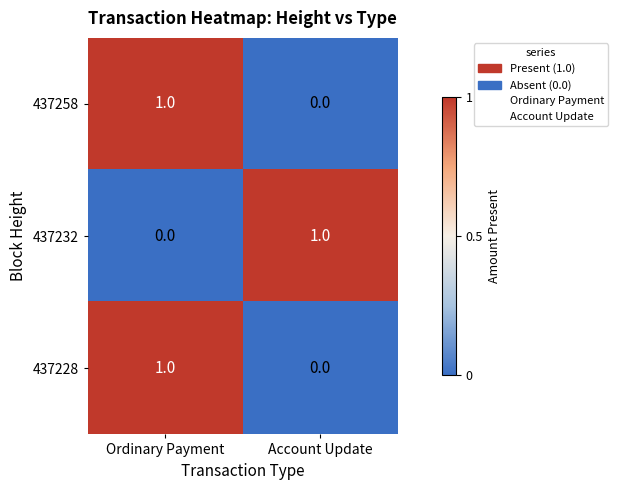

Which category has the highest value in the 437228 series?

Ordinary Payment